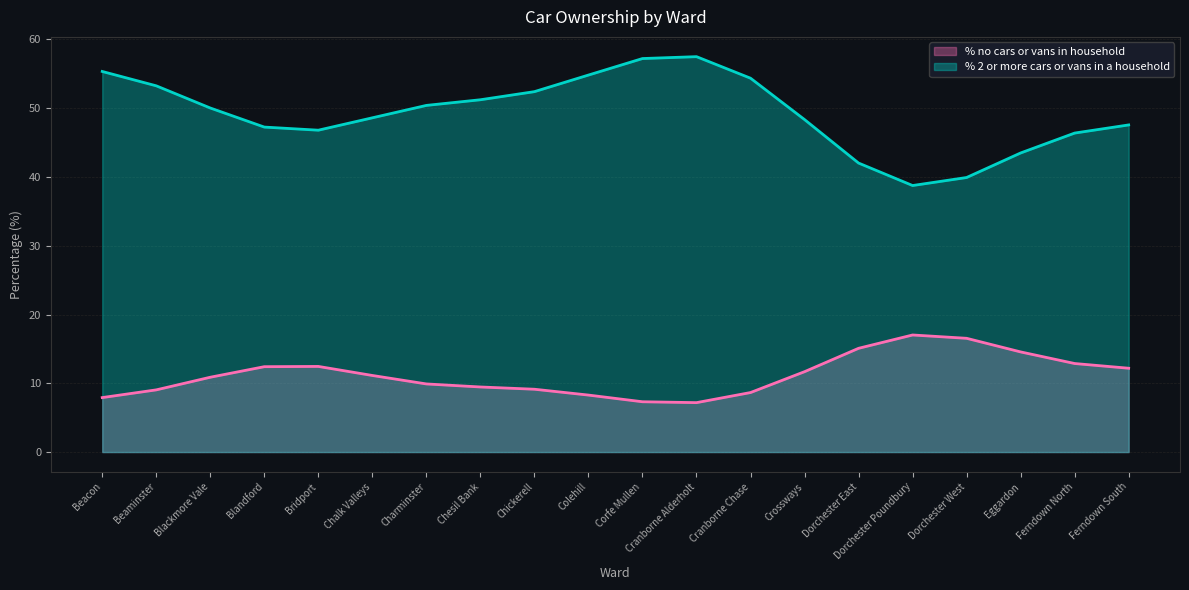

What is the difference between the highest and lowest values at Colehill?

46.5